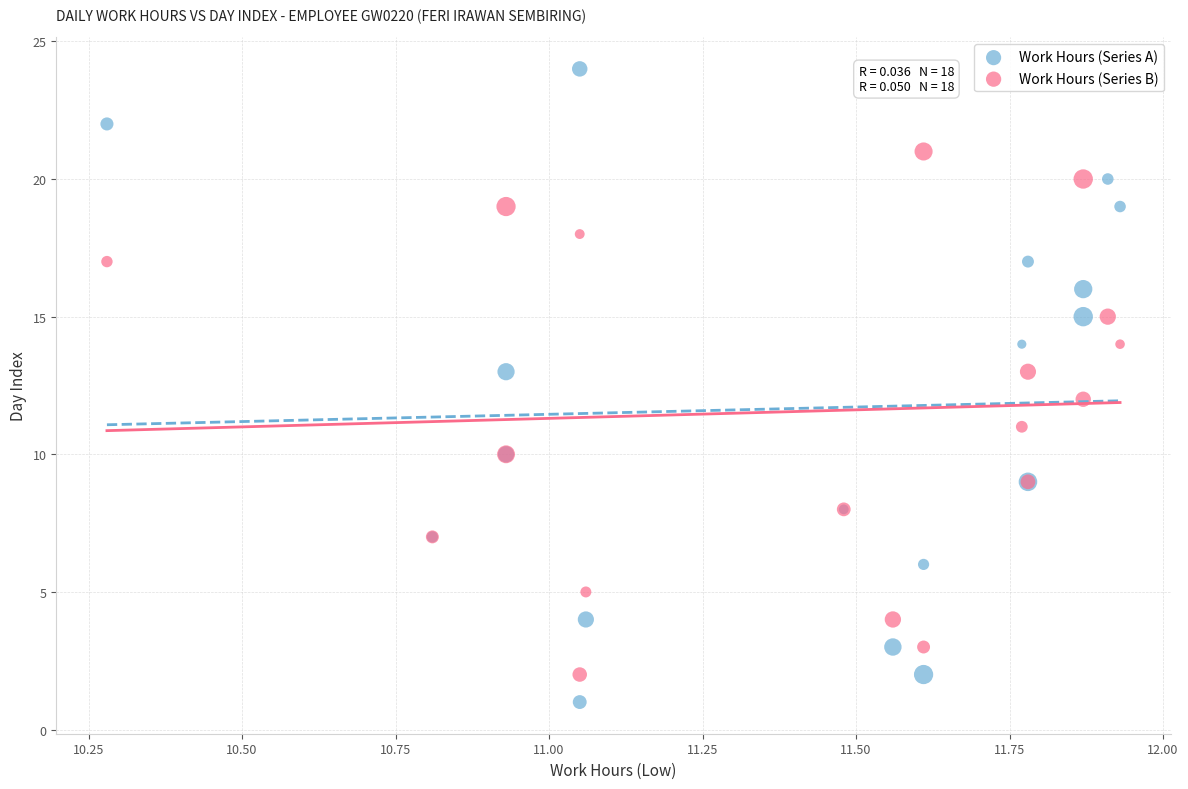

Which series has the largest Y range (max minus min)?

Work Hours (Series A)